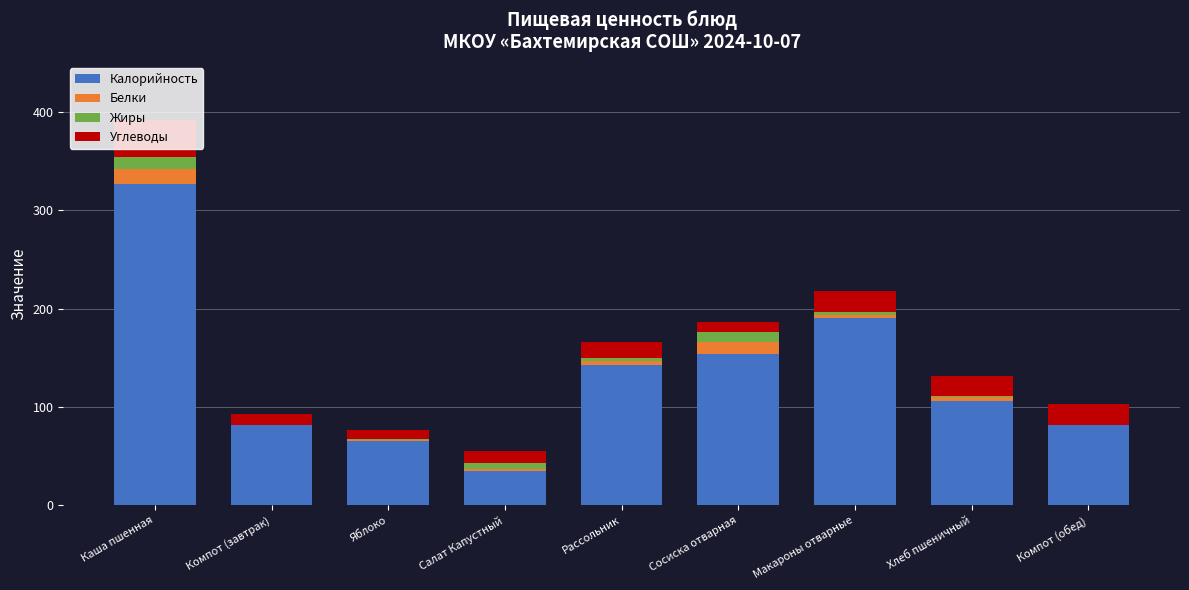

What is the highest value of the Калорийность series?

327